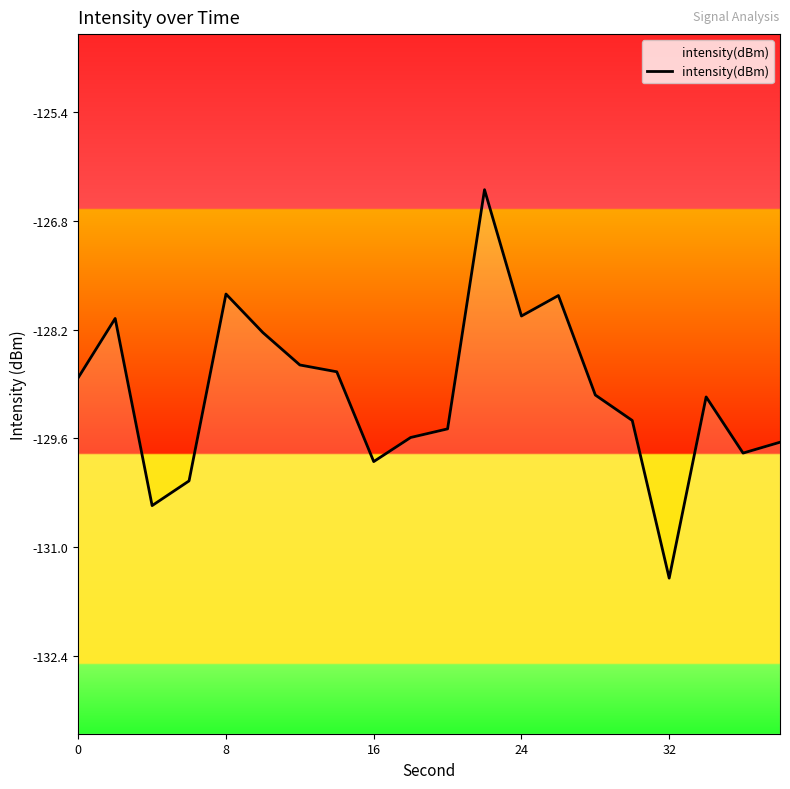

How many points are higher than both their immediate neighbors (excluding endpoints)?

5